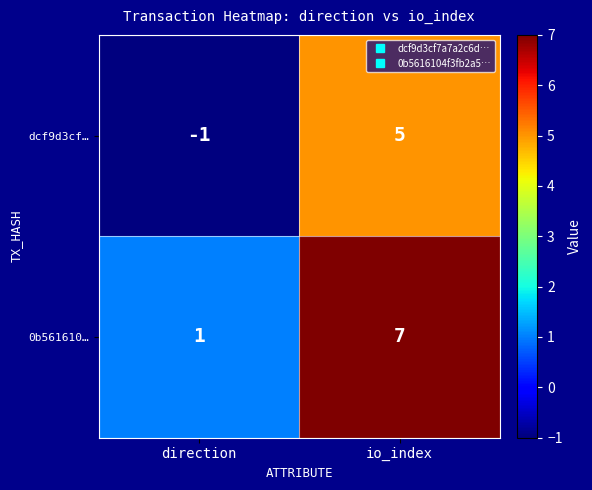

What is the difference between the maximum and minimum values in the 0b561610… series?

6